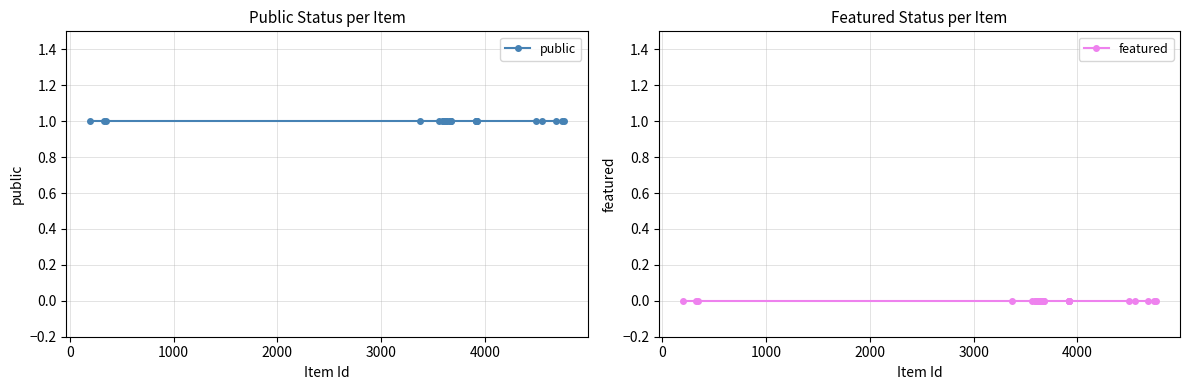

The value of public at −1000 is 0. True or false?

False